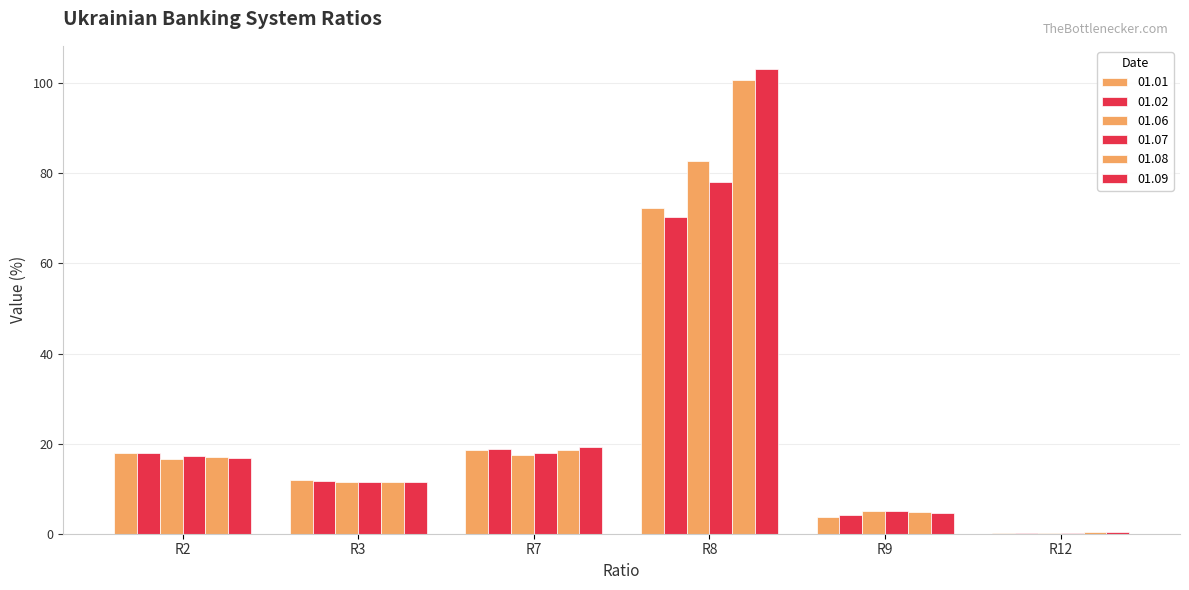

Rank the series at R3 from highest to lowest value.

01.01, 01.02, 01.08, 01.09, 01.06, 01.07